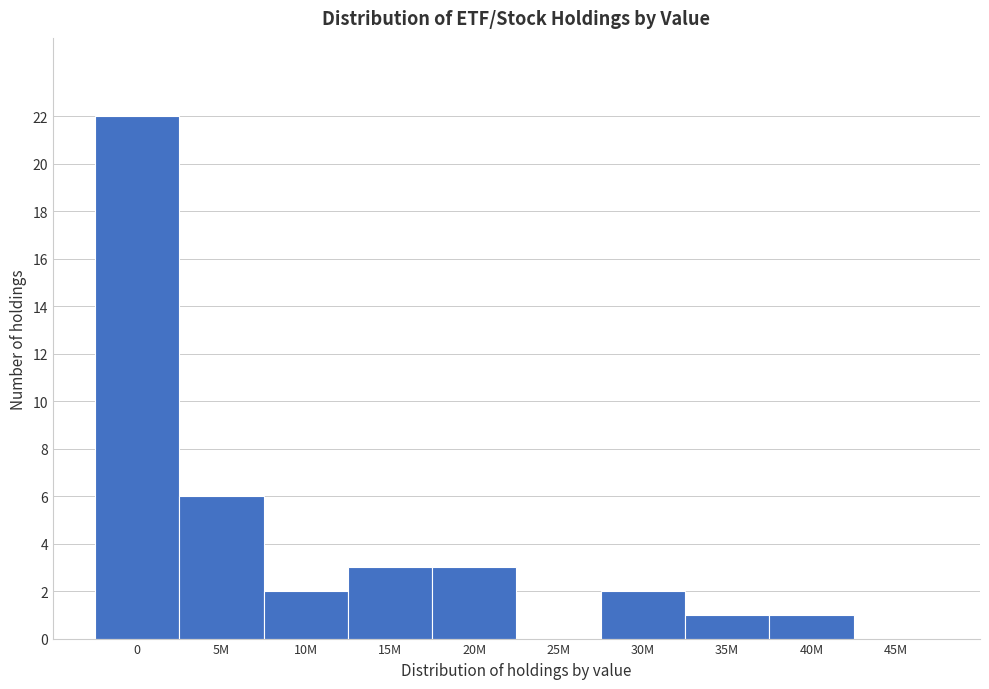

Reading left to right, what are all the values shown in this chart?

0=22	5M=6	10M=2	15M=3	20M=3	25M=0	30M=2	35M=1	40M=1	45M=0